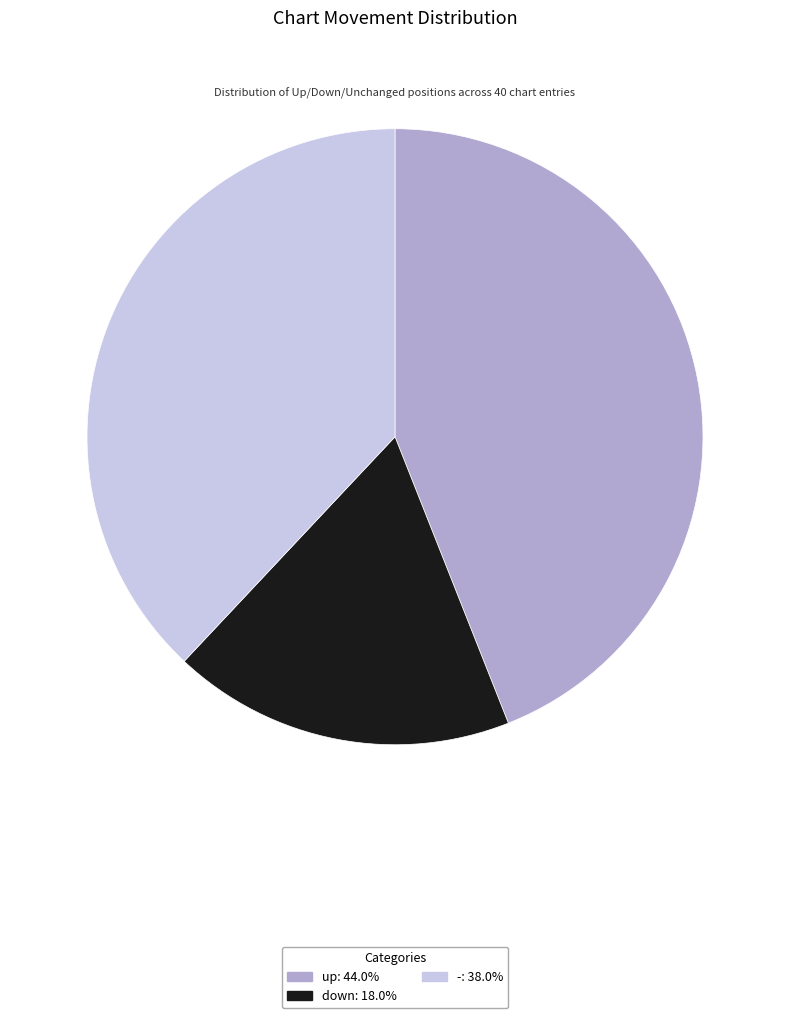

What is the smallest slice in the pie chart?

down